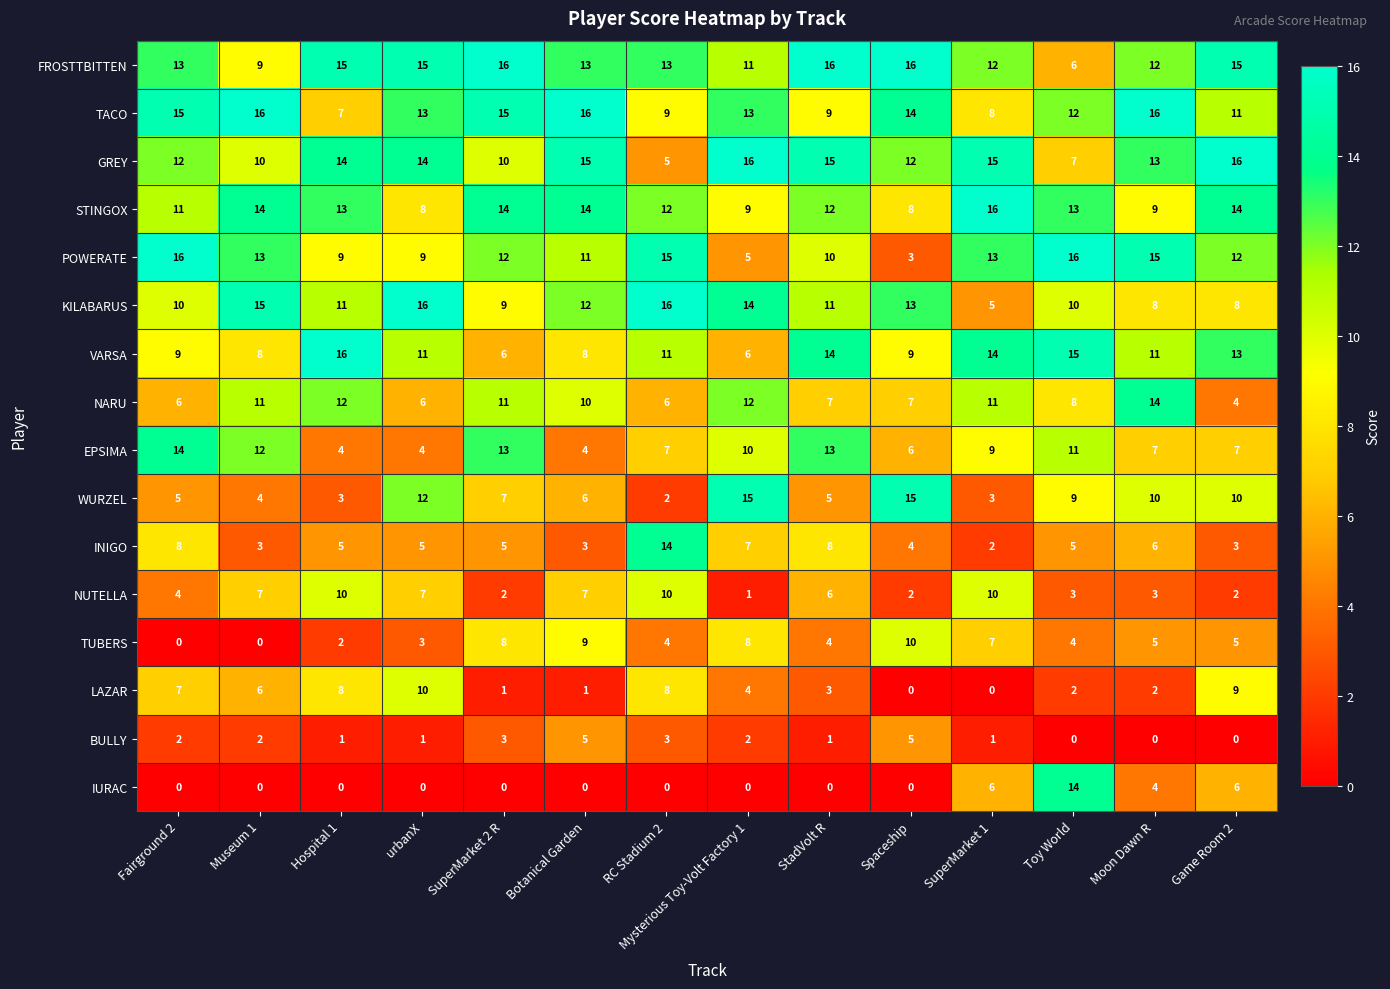

Read the NUTELLA value at urbanX.

7